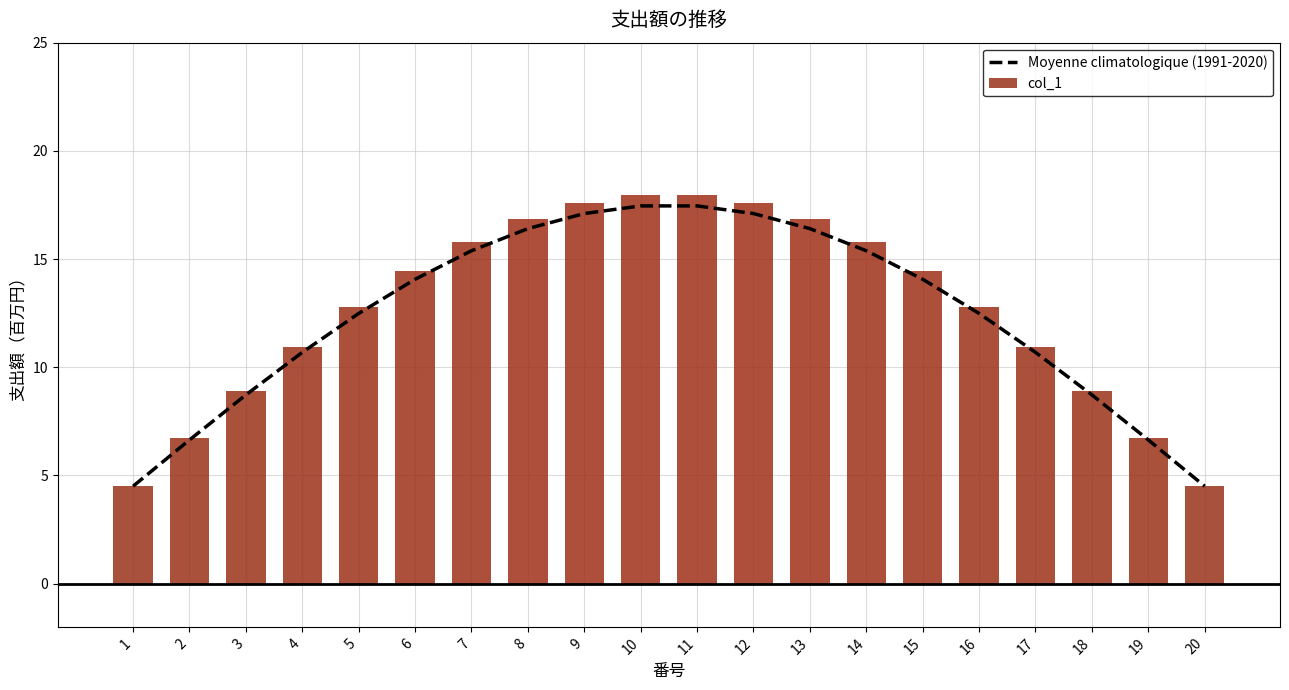

Which category has the highest value in the Moyenne climatologique (1991-2020) series?

10